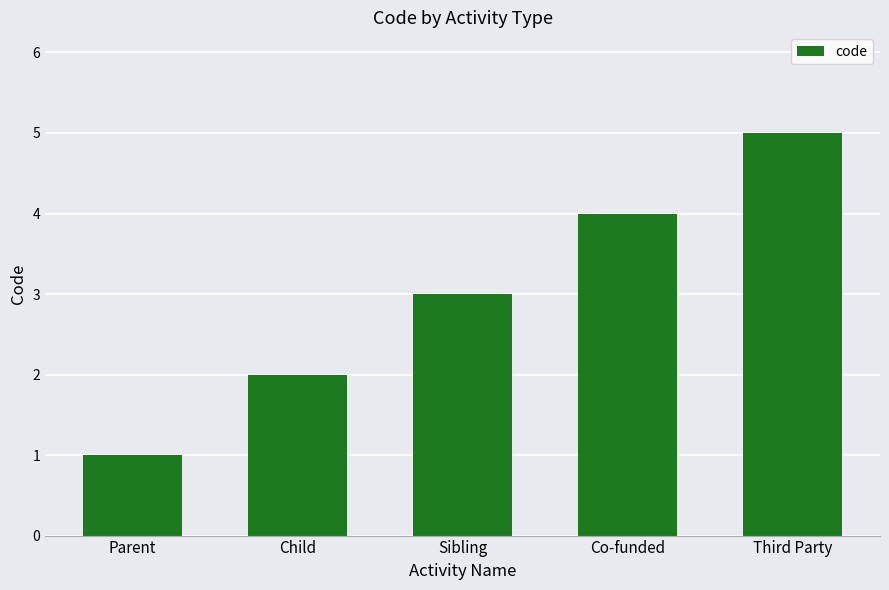

Read the value at Third Party.

5